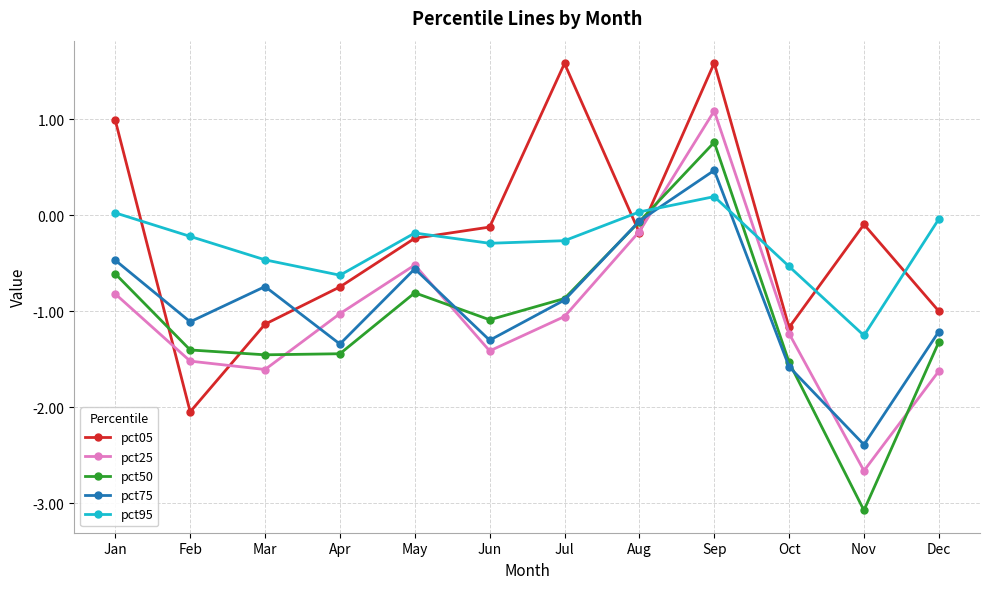

What is the value of the pct25 point at the 1st from the left?

-0.8